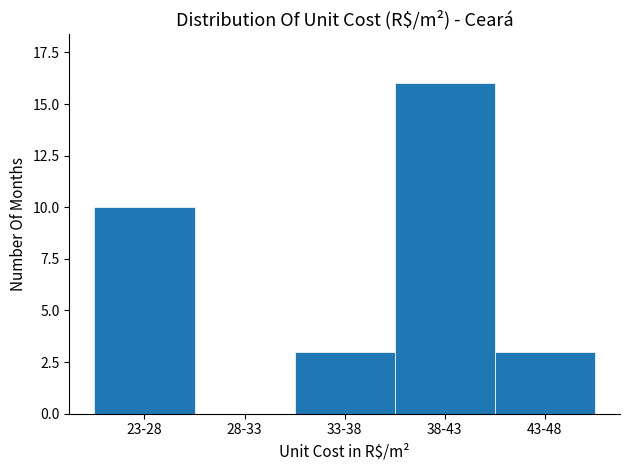

Reading left to right, list all the values displayed in this chart.

23-28=10	28-33=0	33-38=3	38-43=16	43-48=3